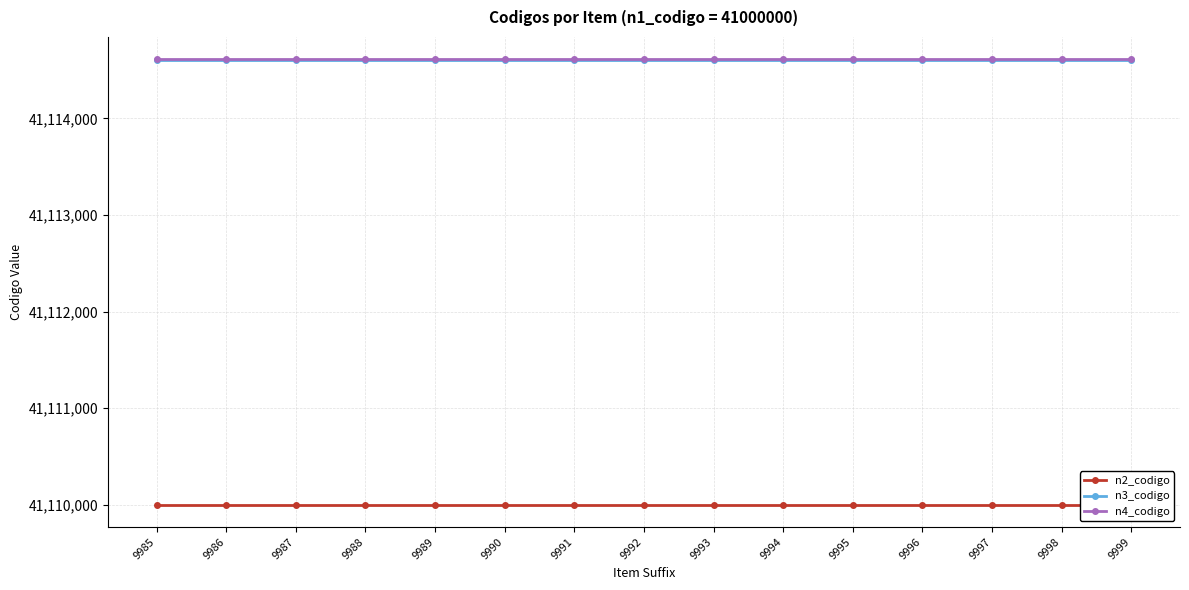

The n3_codigo series shows 41114600 at 9986. True or false?

True